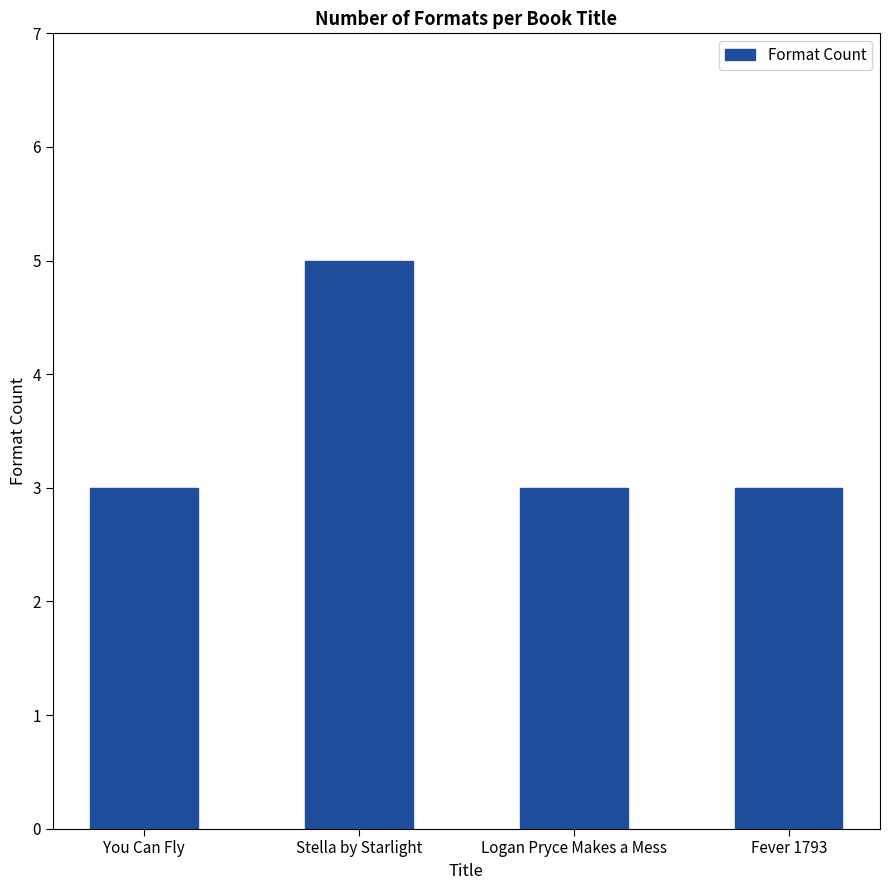

Reading right to left, what are all the values shown in this chart?

Fever 1793=3	Logan Pryce Makes a Mess=3	Stella by Starlight=5	You Can Fly=3